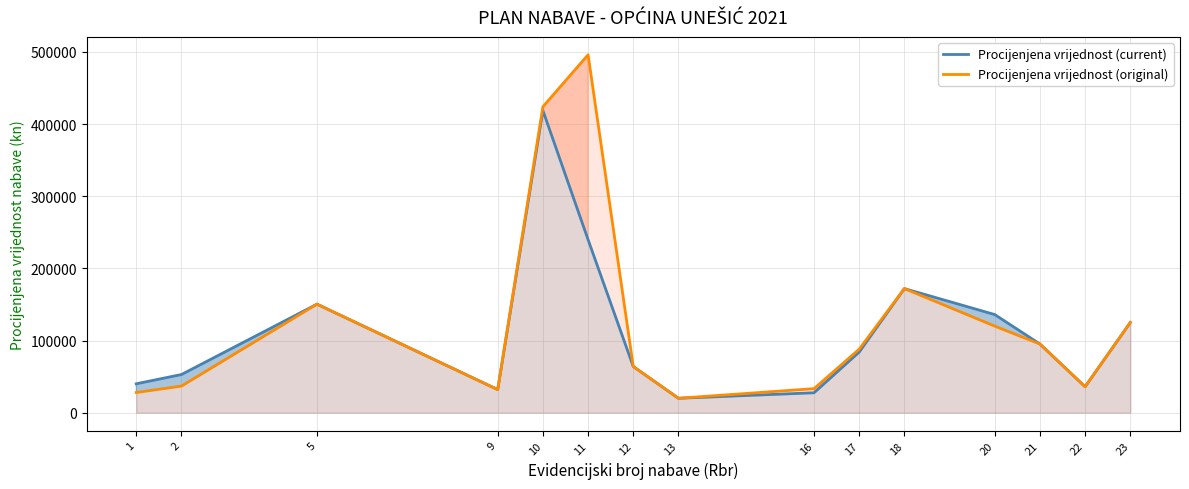

At which category is the sum across all series the highest?

10